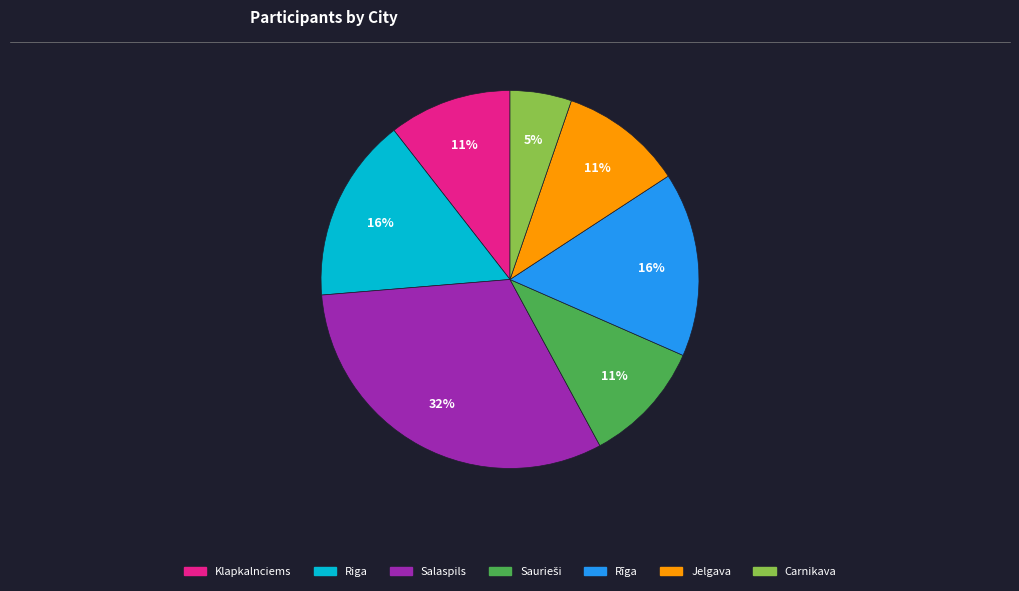

Is the sum of Rīga and Carnikava greater than half?

No